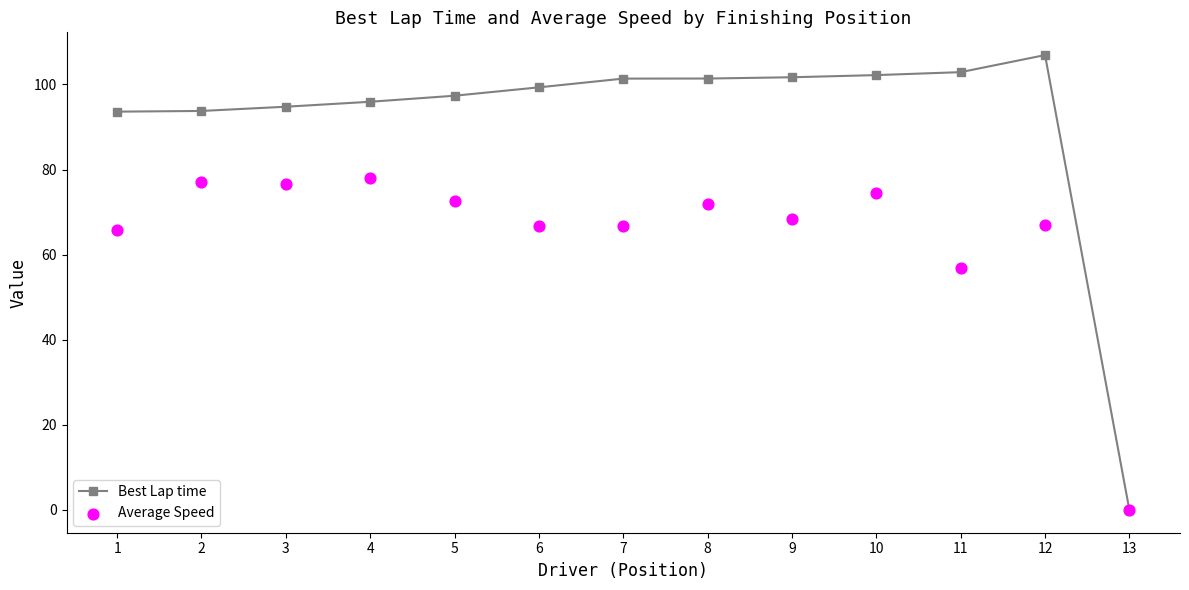

At how many categories does at least one series exceed 51?

12